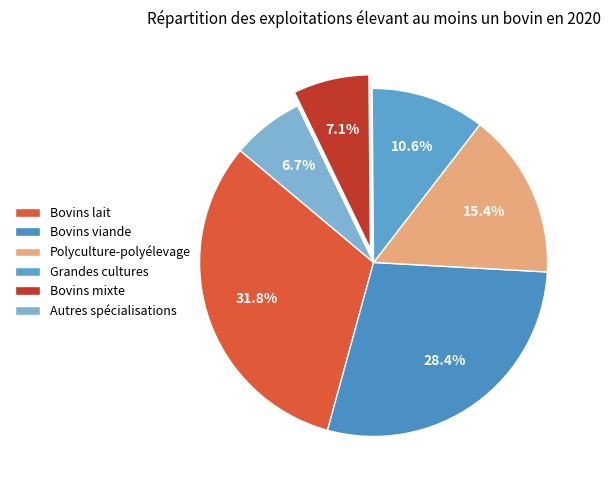

Does Autres spécialisations account for over 50% of the chart?

No